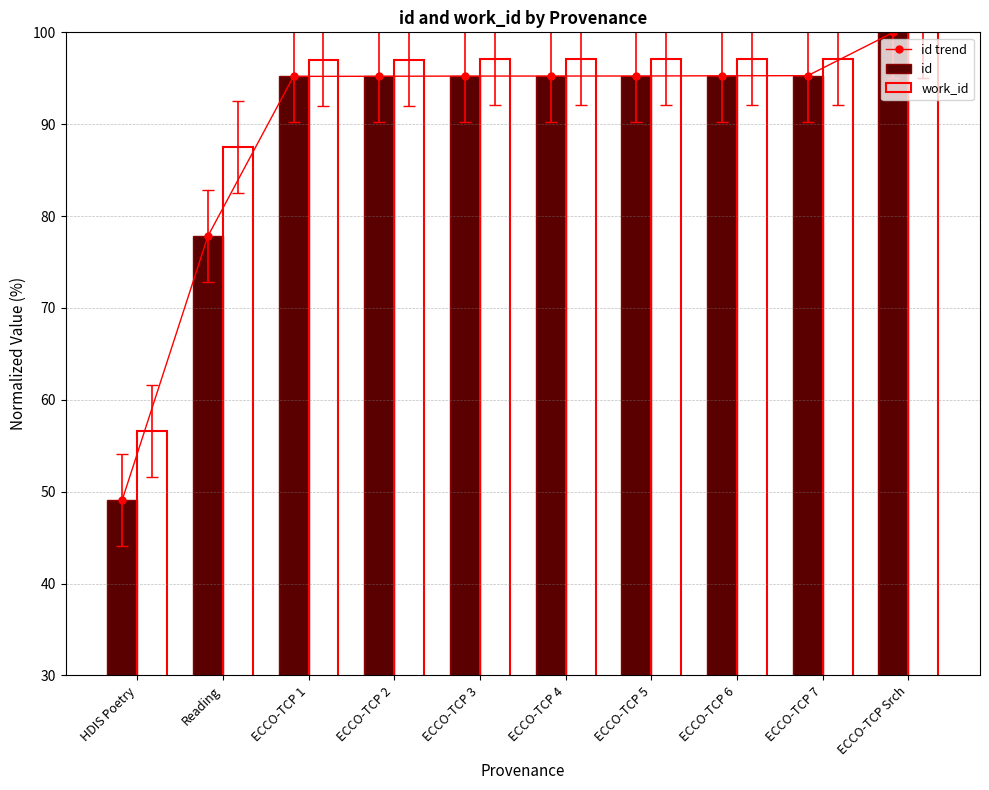

What is the total value across all series at ECCO-TCP 4?

287.6